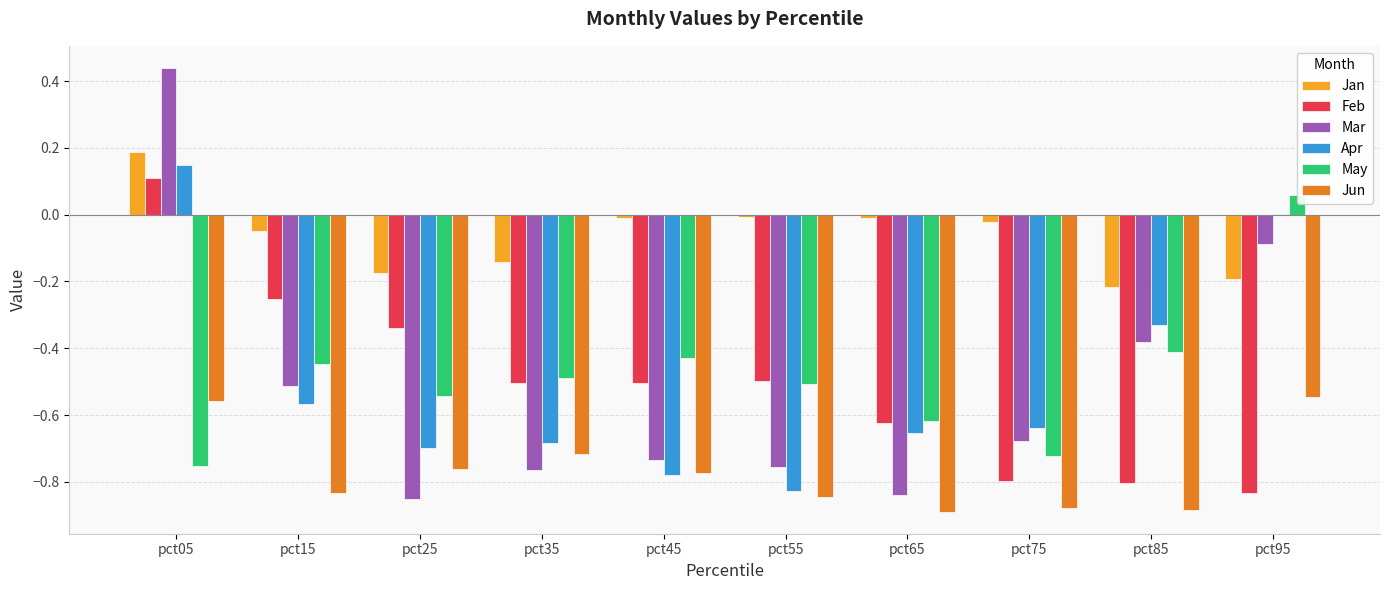

Between pct45 and pct75, which series saw the biggest shift?

Feb